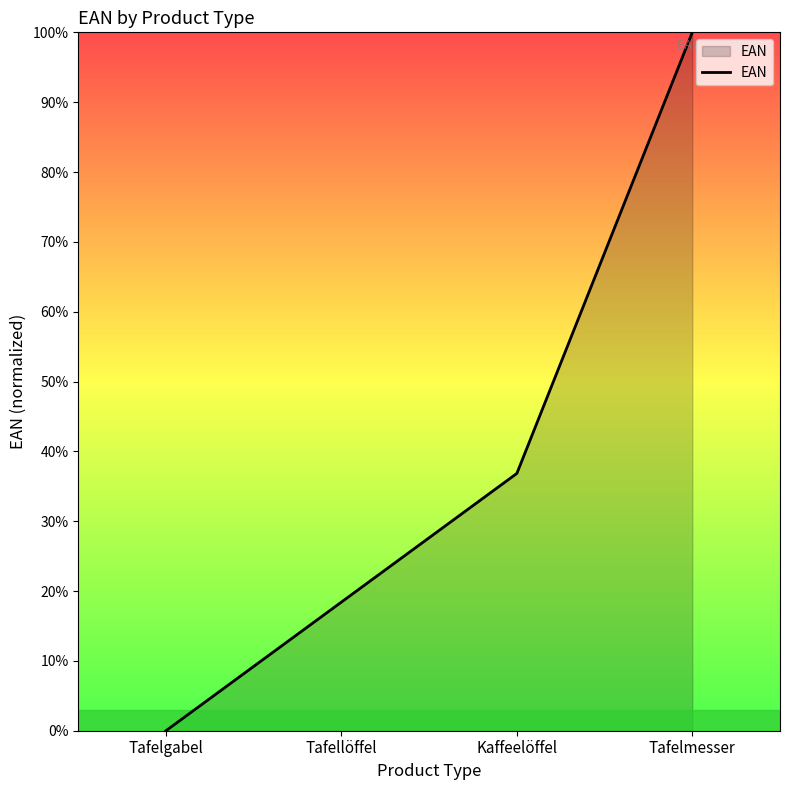

Count the number of categories in the chart.

4